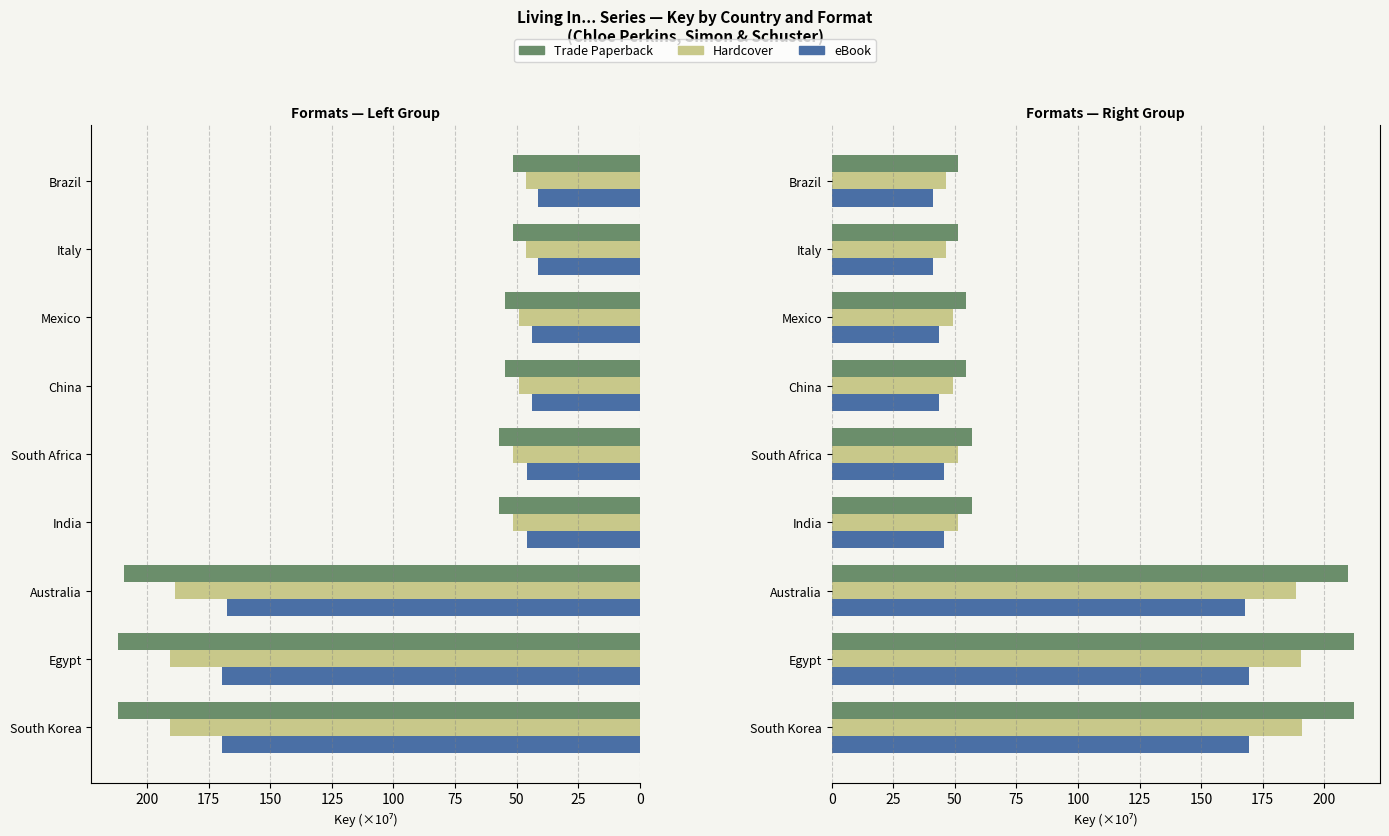

How many groups of bars are there?

9